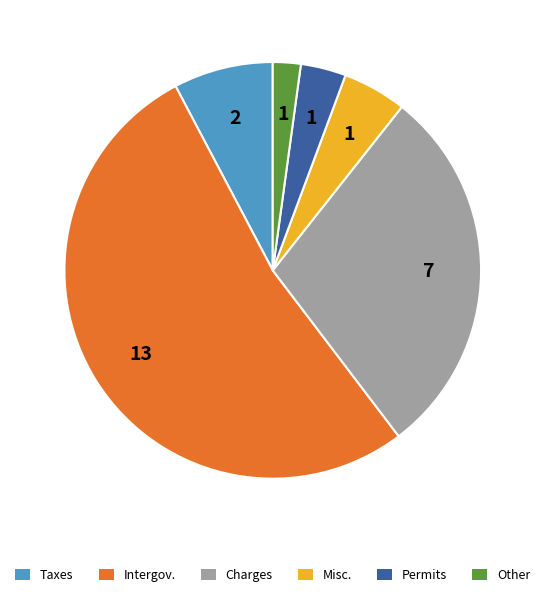

The Taxes slice represents 8% of the pie. True or false?

True